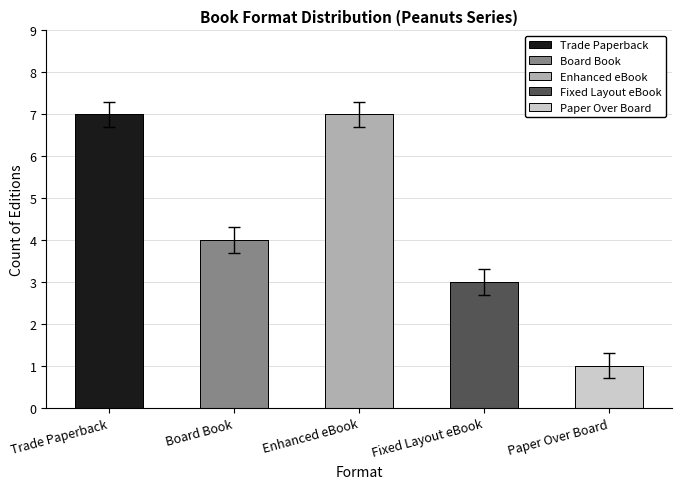

Does the chart contain any negative values?

No